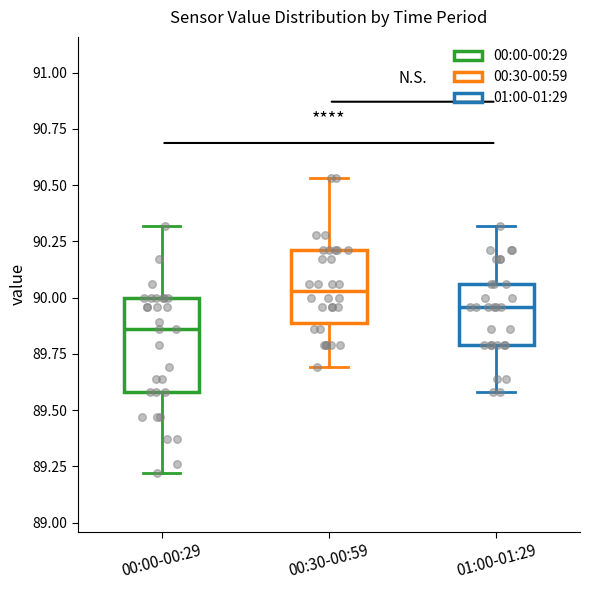

Which box's median line is the lowest?

00:00-00:29